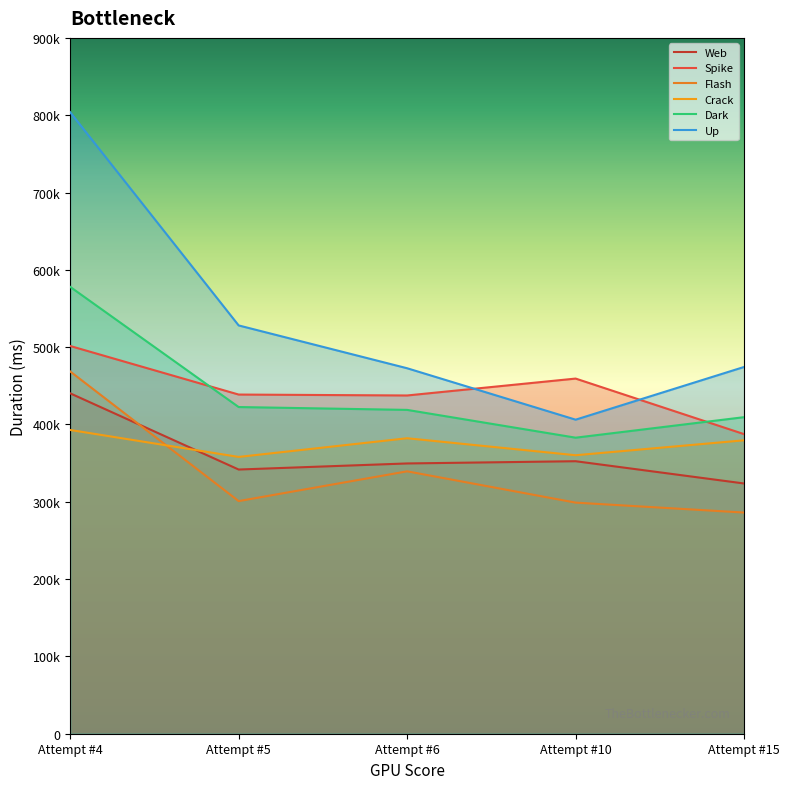

Between Attempt #15 and Attempt #4, which is larger?

Attempt #4